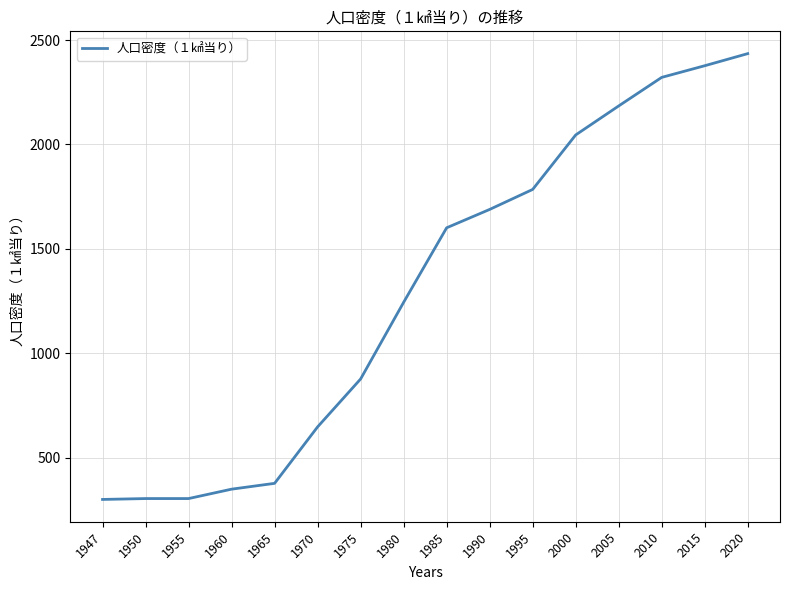

Where is the data nearest to the value 1367?

1980